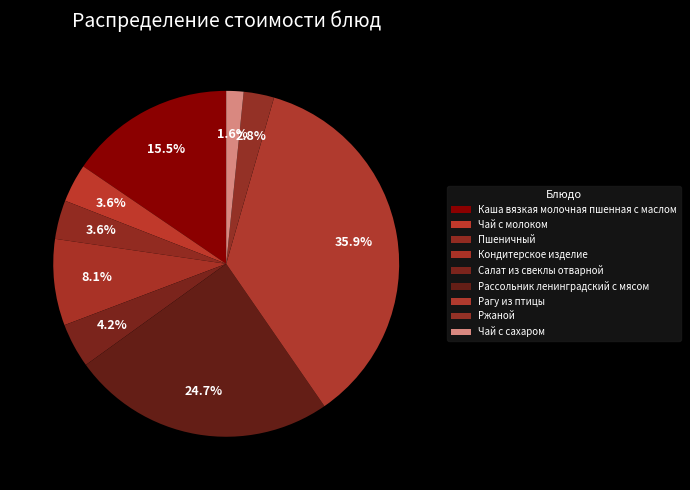

How many slices are in this pie chart?

9